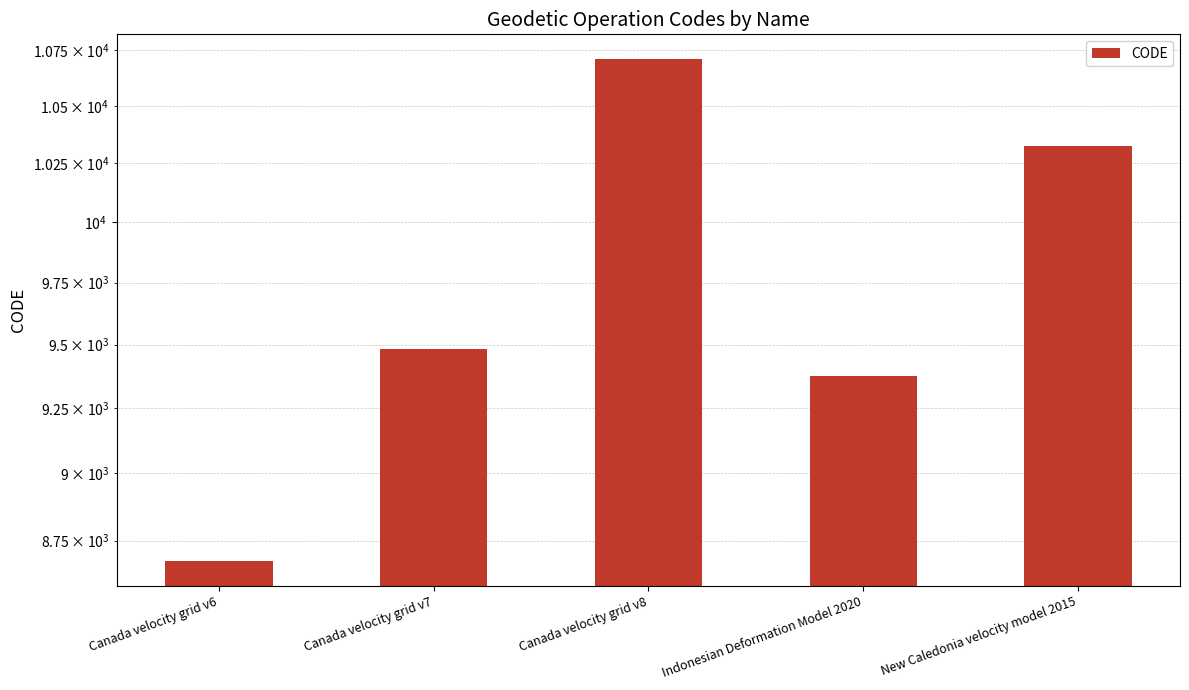

How many distinct data groups are displayed?

1